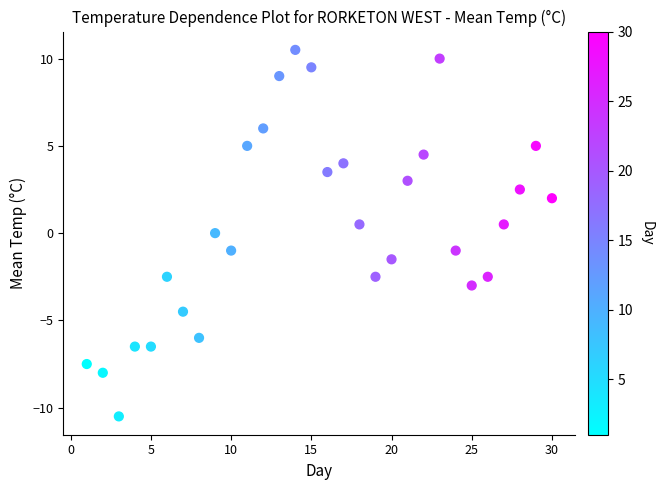

What is the range of X values (max minus min)?

29.0